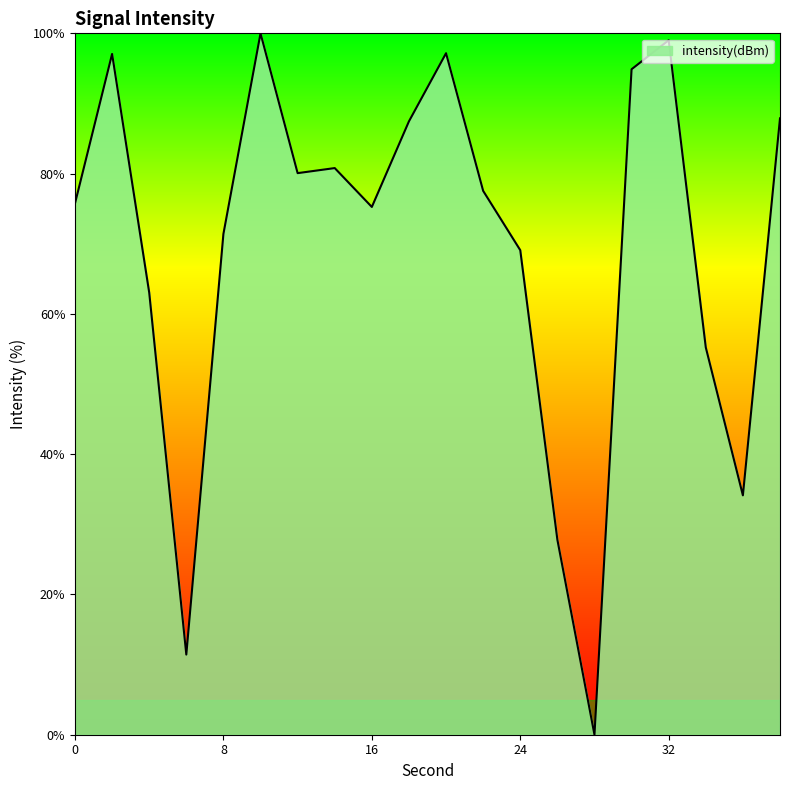

What is the greatest value displayed?

100.0